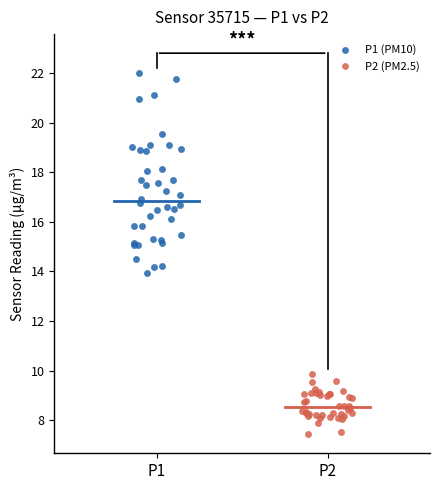

Which series reaches the minimum Y coordinate?

P2 (PM2.5)